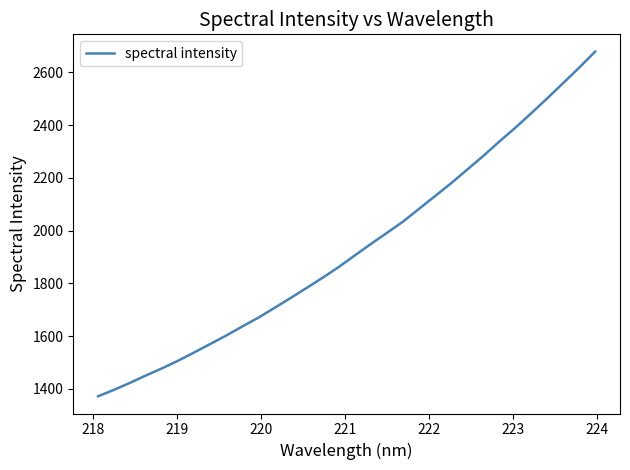

What is the maximum value shown in the chart?

2679.1